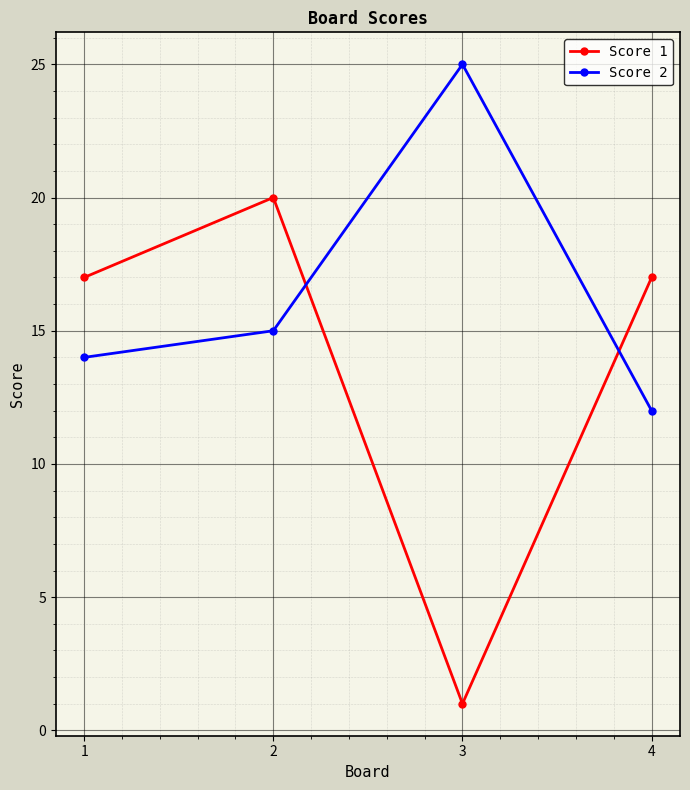

Count the Score 1 values in the range 17 to 20.

3